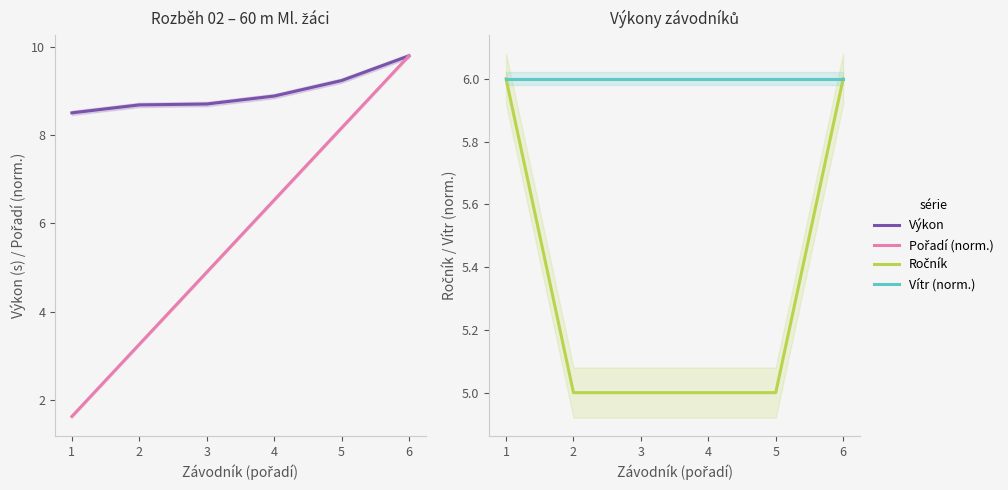

What is the average value of the Vítr (norm.) series?

6.0